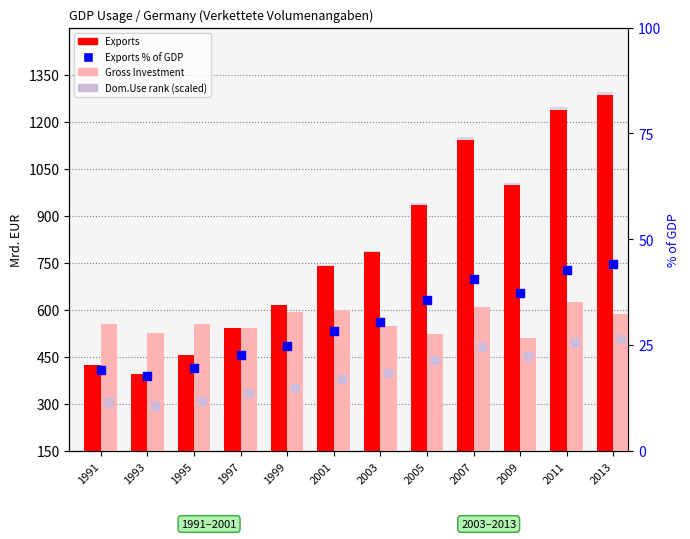

What is the total value across all series at 2009?

1573.3